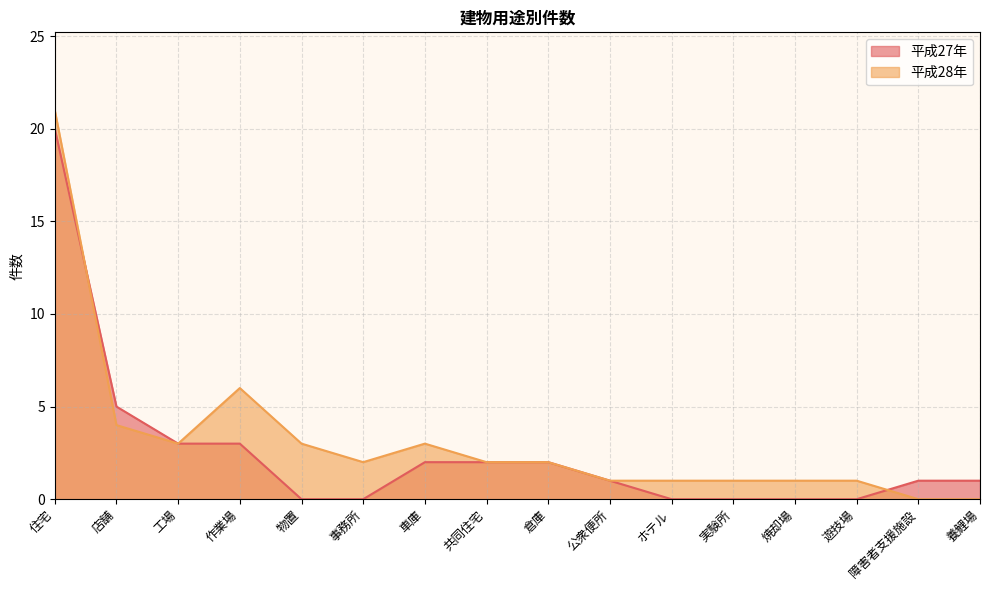

List the labels in order of 平成28年 value, smallest first.

障害者支援施設, 養鯉場, 公衆便所, ホテル, 実験所, 焼却場, 遊技場, 事務所, 共同住宅, 倉庫, 工場, 物置, 車庫, 店舗, 作業場, 住宅